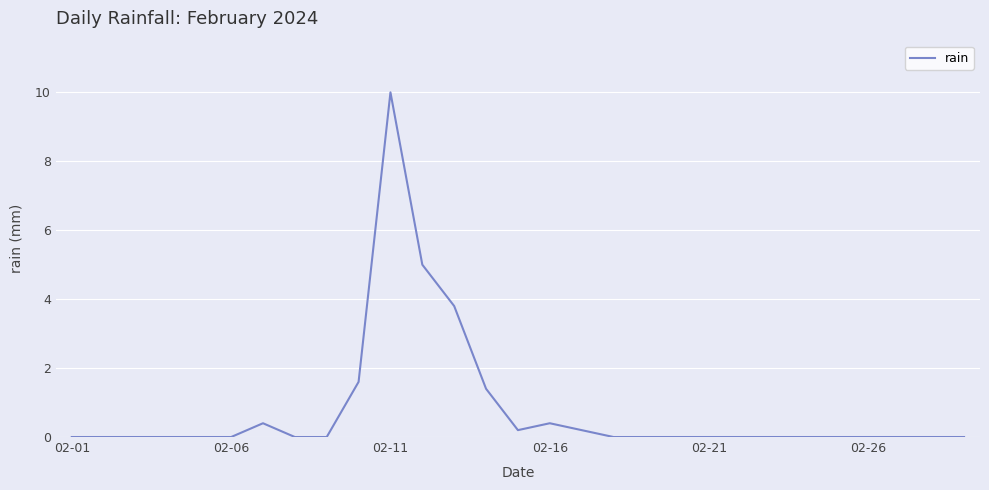

What is the greatest value displayed?

10.0